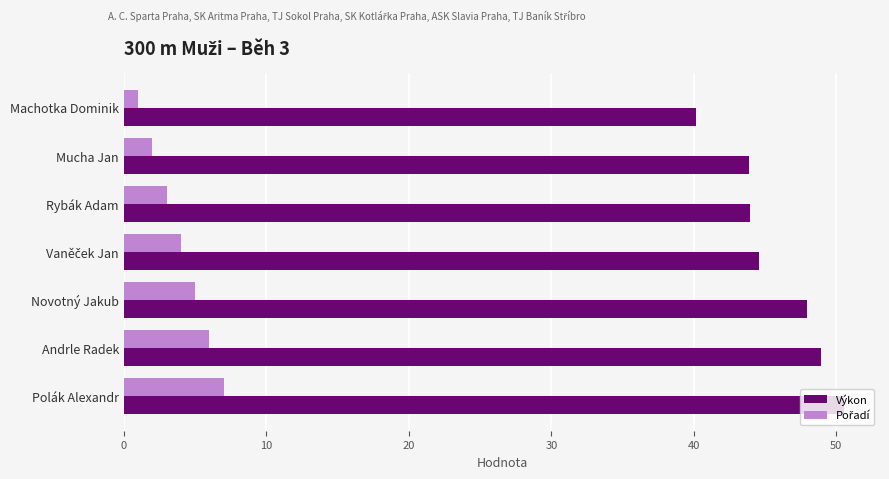

Which series changed the most between Mucha Jan and Novotný Jakub?

Výkon